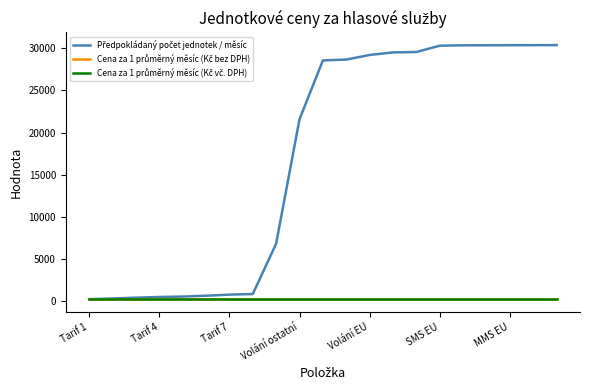

How many lines are shown in the chart?

3